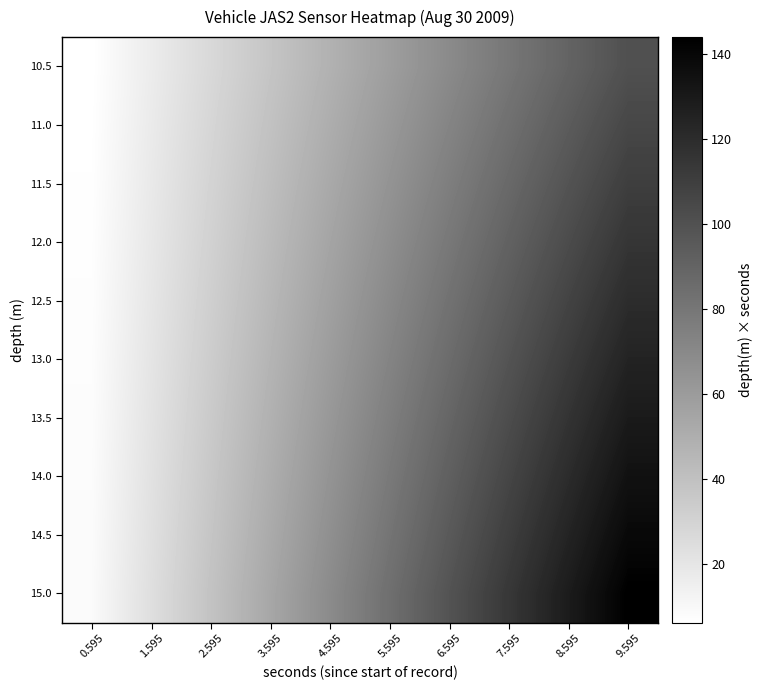

At 4.595, list the series in order from largest to smallest.

15.0, 14.5, 14.0, 13.5, 13.0, 12.5, 12.0, 11.5, 11.0, 10.5